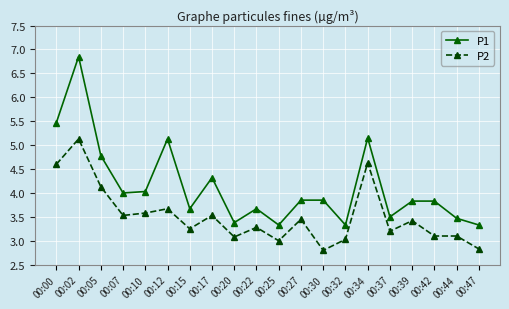

At which category is the sum across all series the highest?

00:02